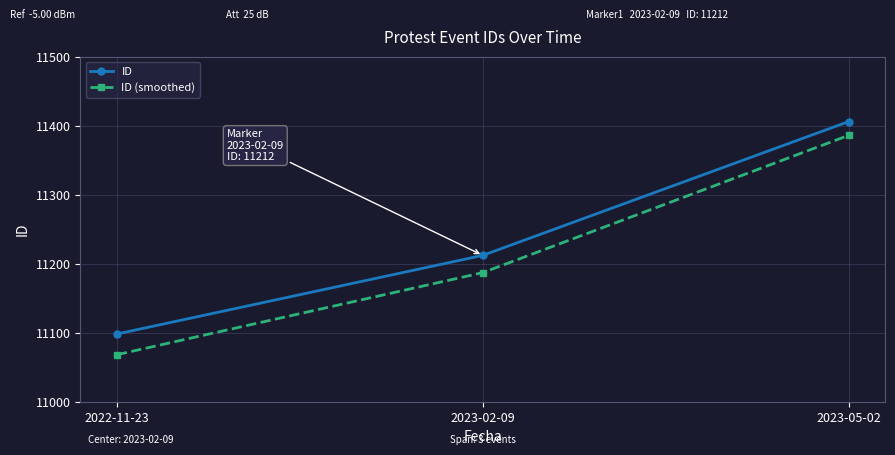

Which series has the largest total across all categories?

ID